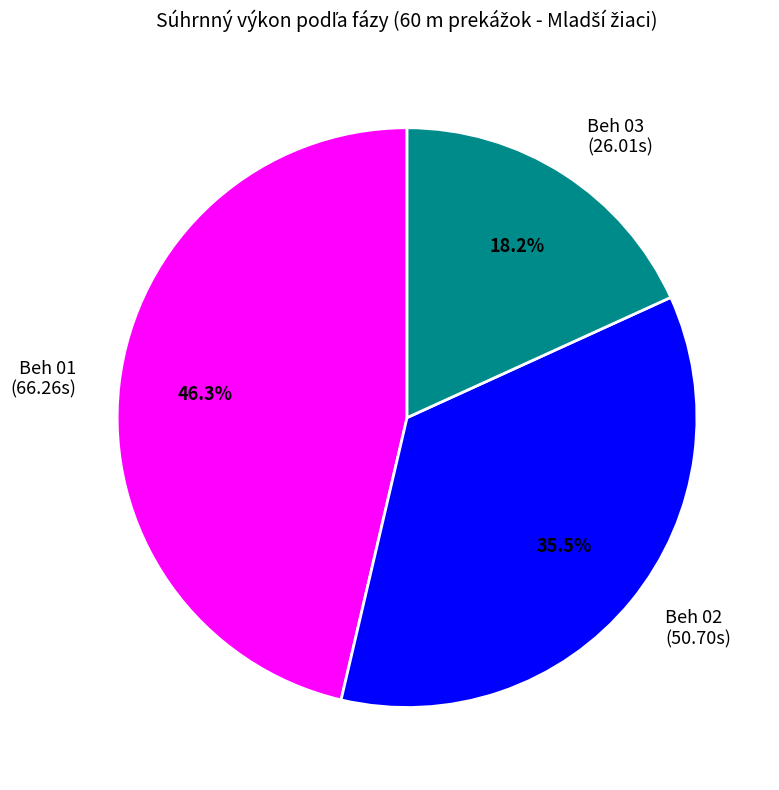

Between Beh 01 and Beh 02, which is larger?

Beh 01